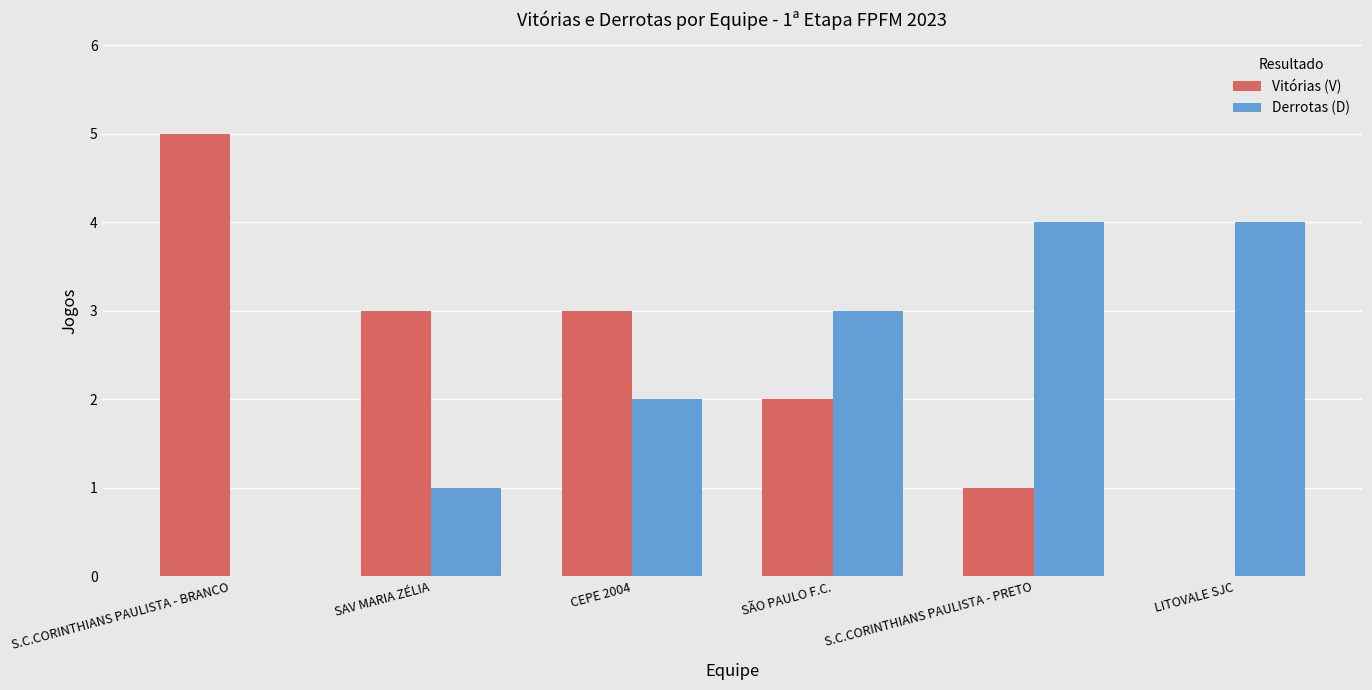

Between S.C.CORINTHIANS PAULISTA - BRANCO and LITOVALE SJC, which series saw the biggest shift?

Vitórias (V)